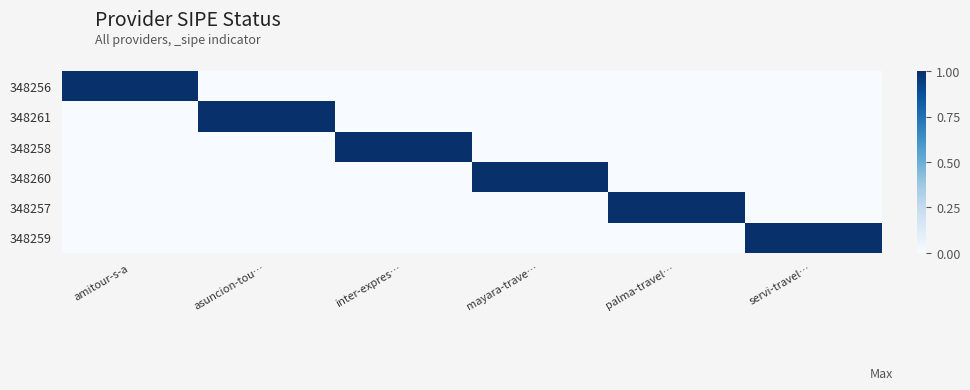

What is the spread (max minus min) of values at asuncion-tou…?

1